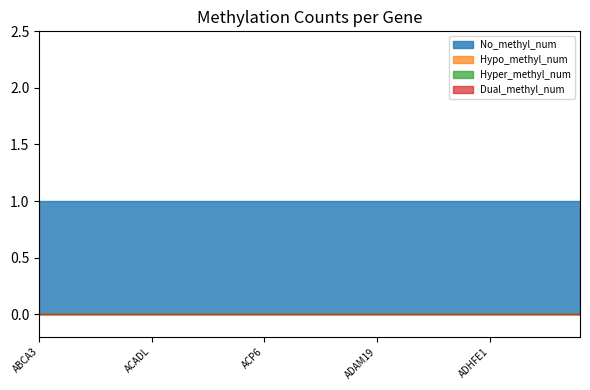

How many lines are shown in the chart?

4